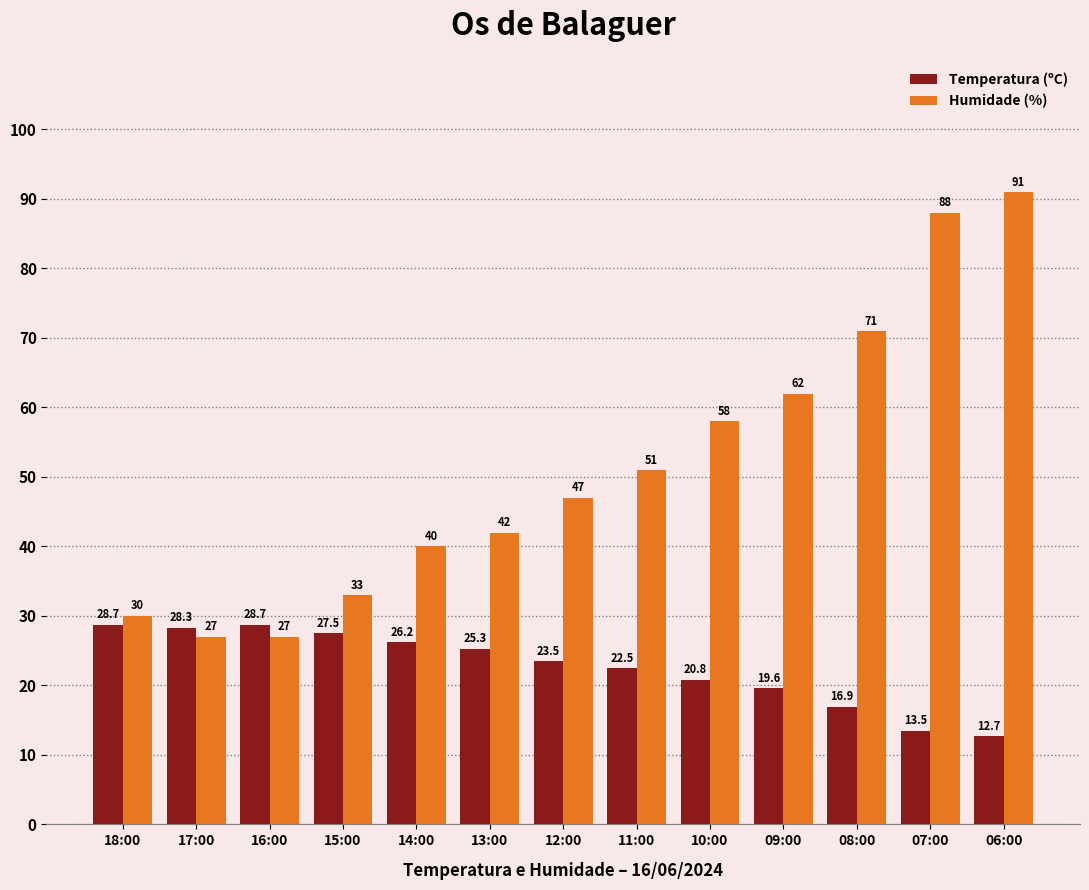

The Temperatura (ºC) series shows 20.7 at 06:00. True or false?

False